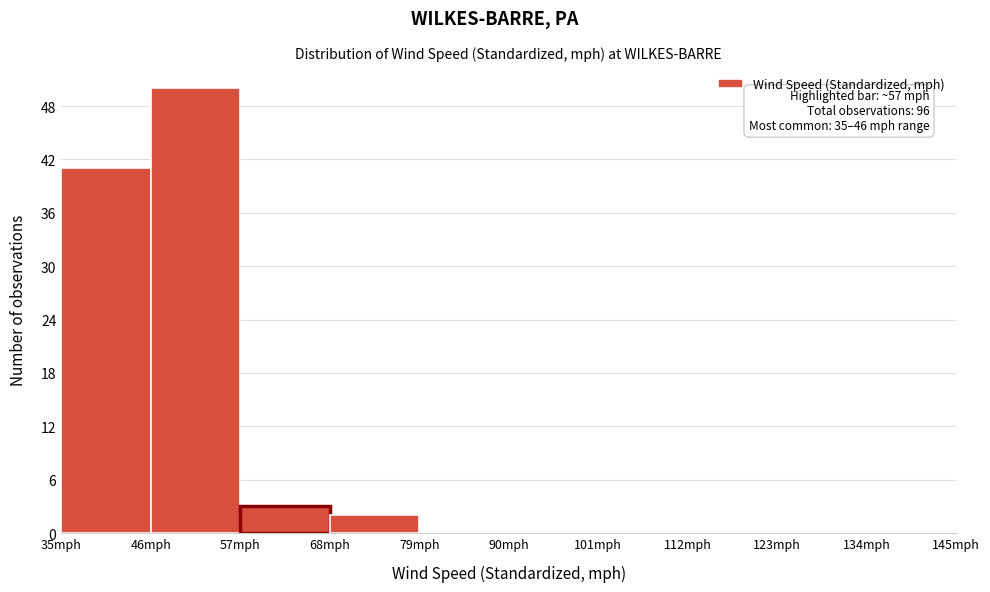

Reading right to left, list all the values displayed in this chart.

134mph=0	123mph=0	112mph=0	101mph=0	90mph=0	79mph=0	68mph=2	57mph=3	46mph=50	35mph=41